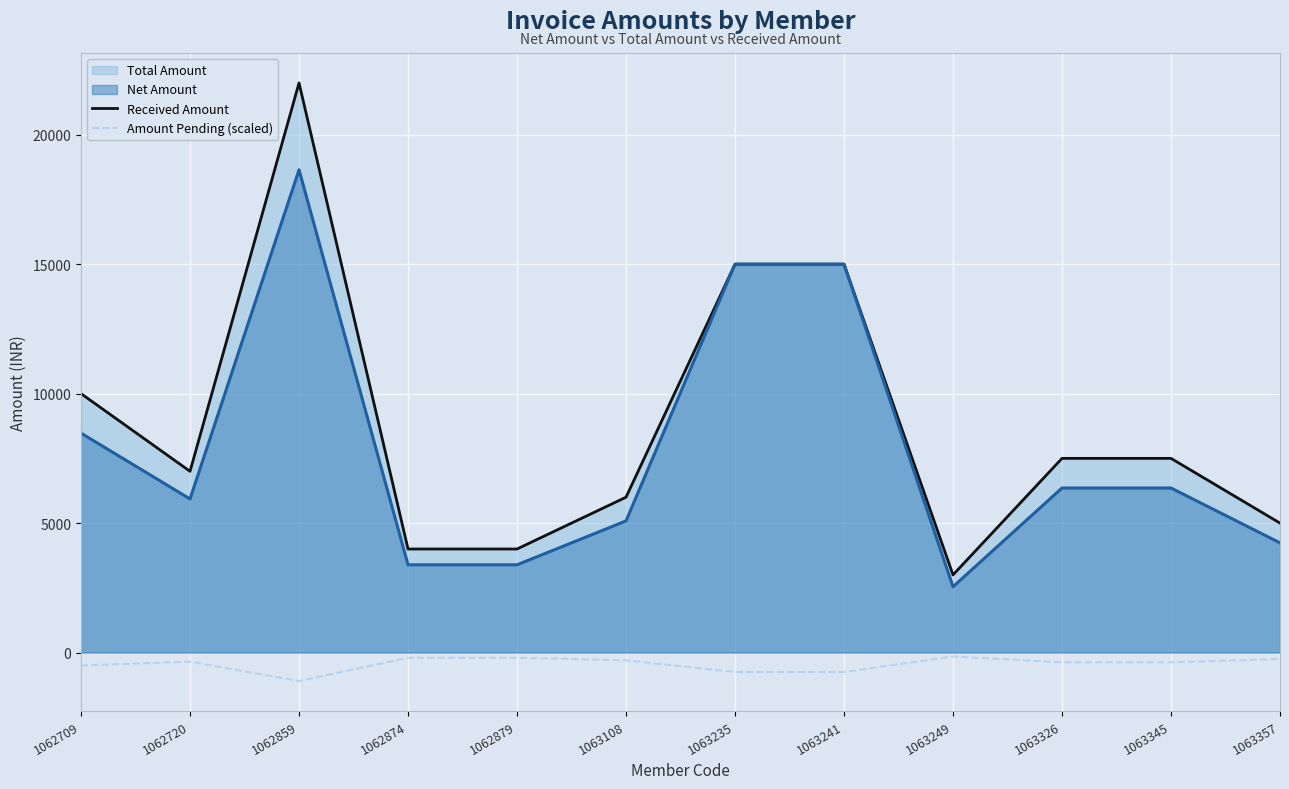

What is the smallest value displayed?

-1100.0